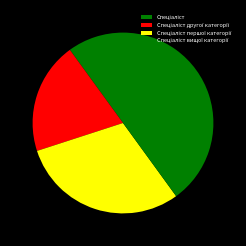

To the nearest percent, what is the difference between the Спеціаліст and Спеціаліст першої категорії slice percentages?

20%